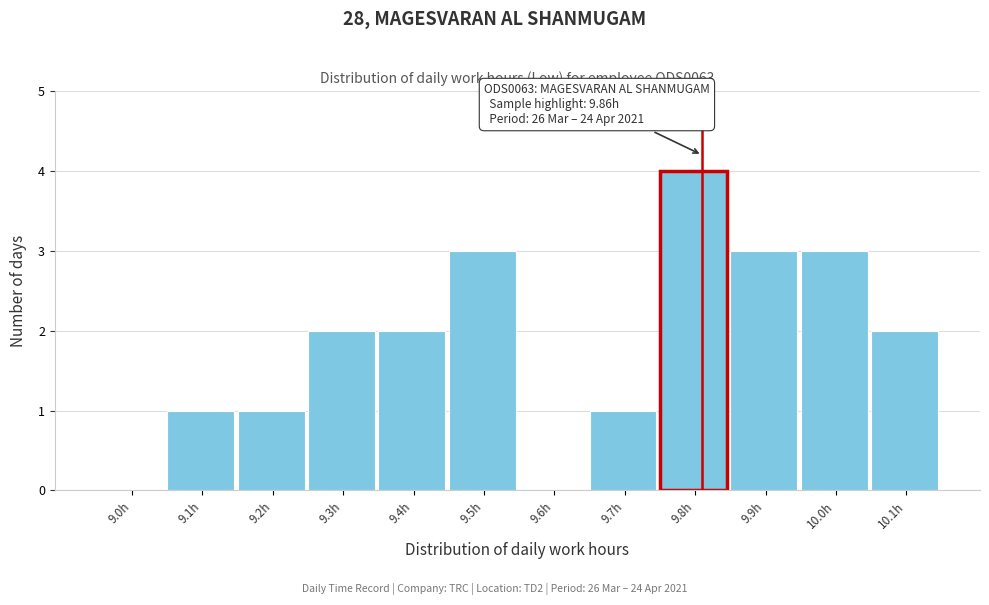

Reading left to right, transcribe all the data shown in this chart.

9.0h=0	9.1h=1	9.2h=1	9.3h=2	9.4h=2	9.5h=3	9.6h=0	9.7h=1	9.8h=4	9.9h=3	10.0h=3	10.1h=2